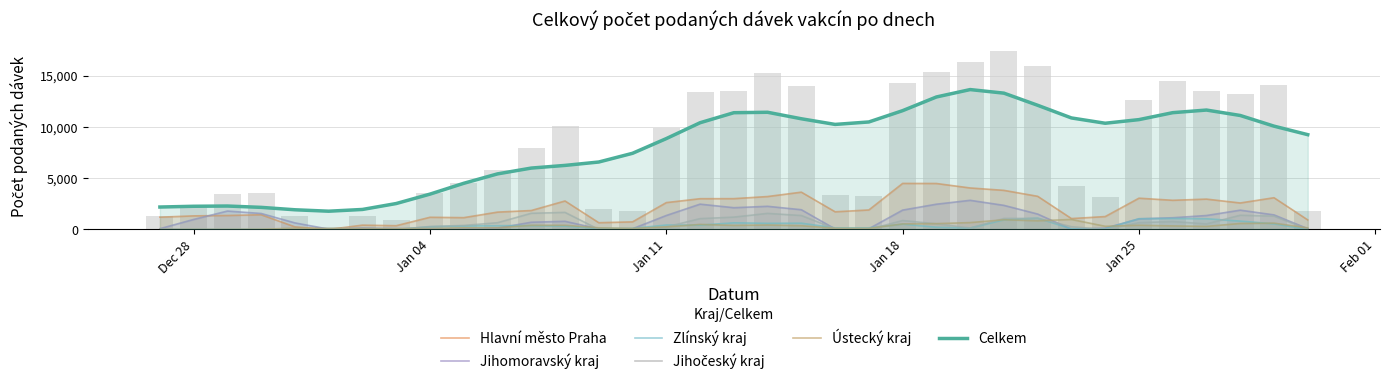

What is the average value of the Jihomoravský kraj series?

1016.3